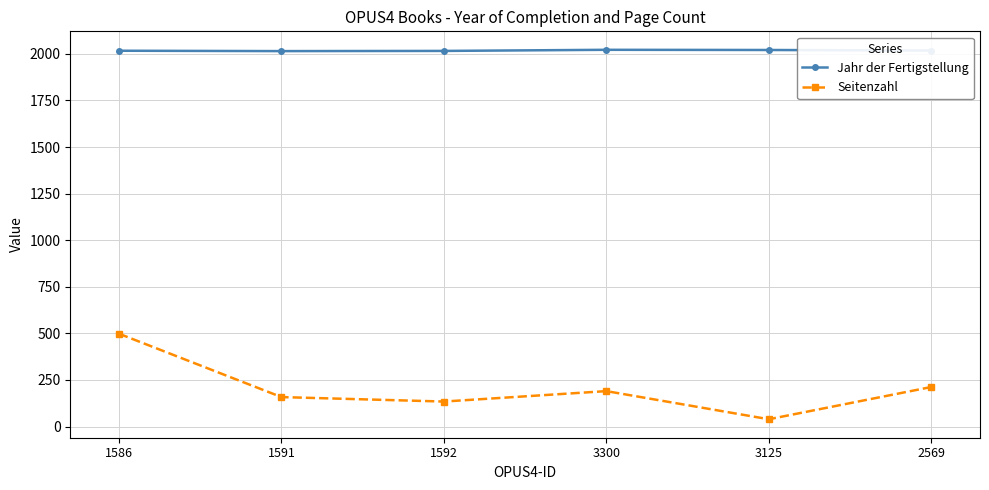

True or false: Jahr der Fertigstellung has more than 2 points higher than both neighbors.

False